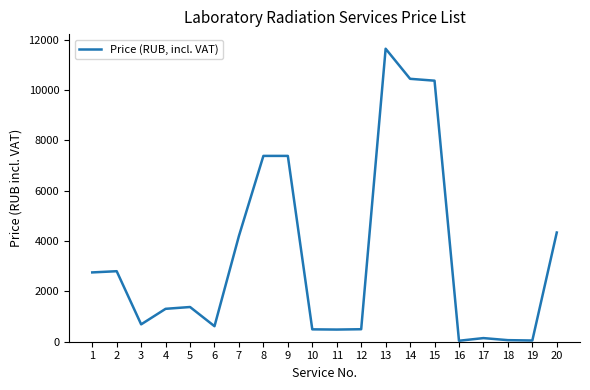

The value at 10 is 492.0. True or false?

True